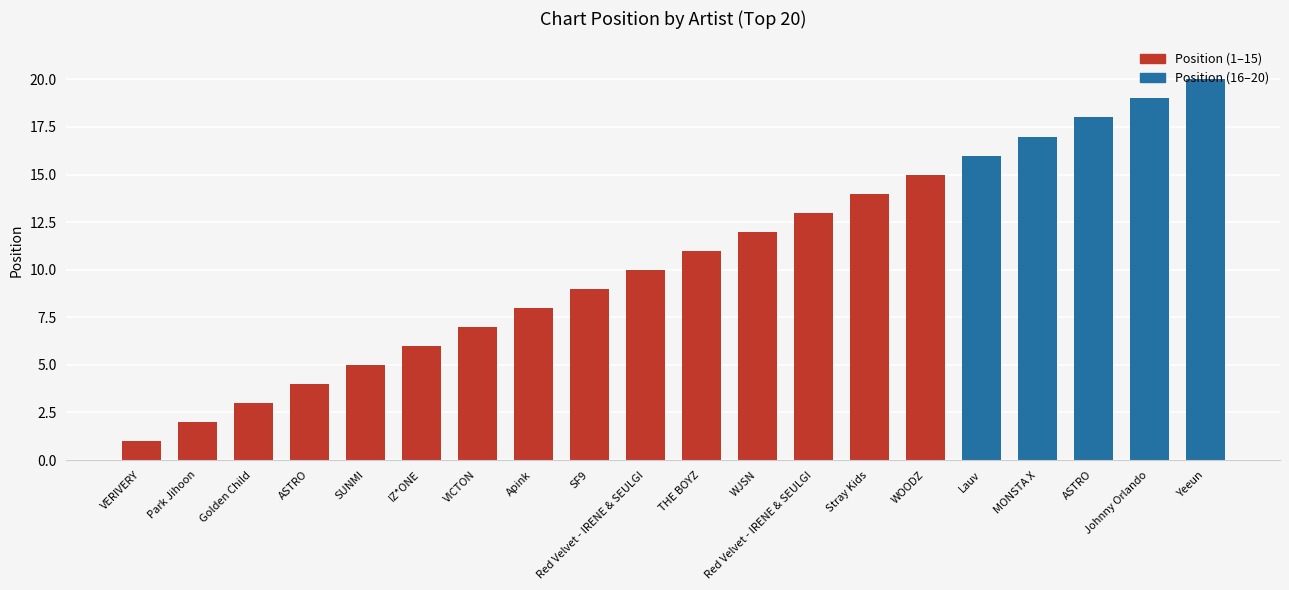

How many data points are less than 11?

10